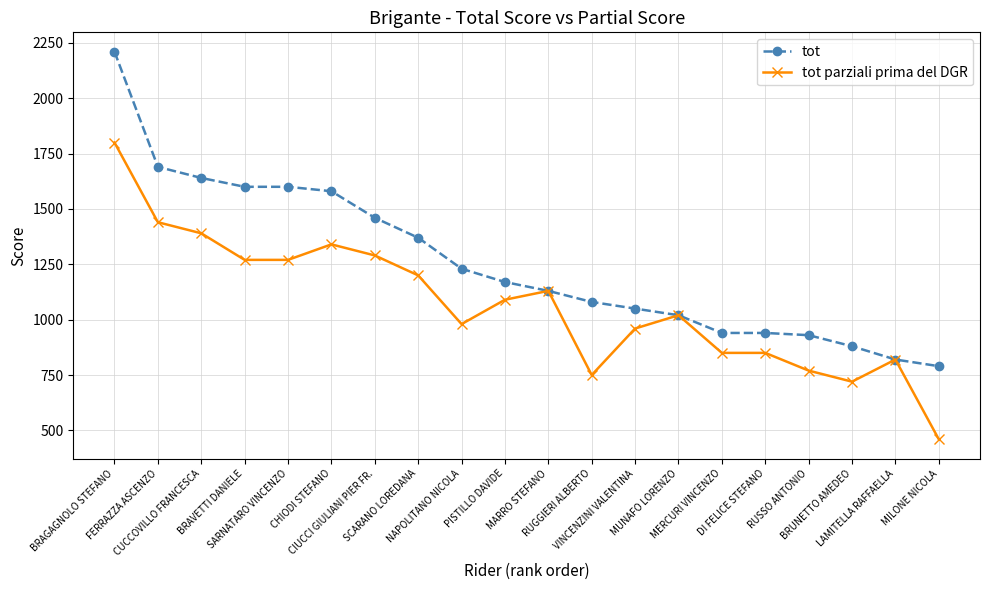

True or false: tot has a value of 1048 at CHIODI STEFANO.

False